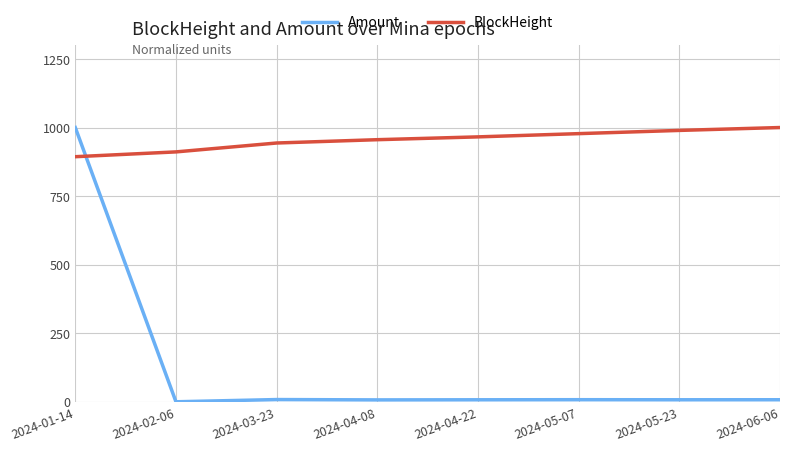

After their last crossing, which series has the higher values: Amount or BlockHeight?

BlockHeight